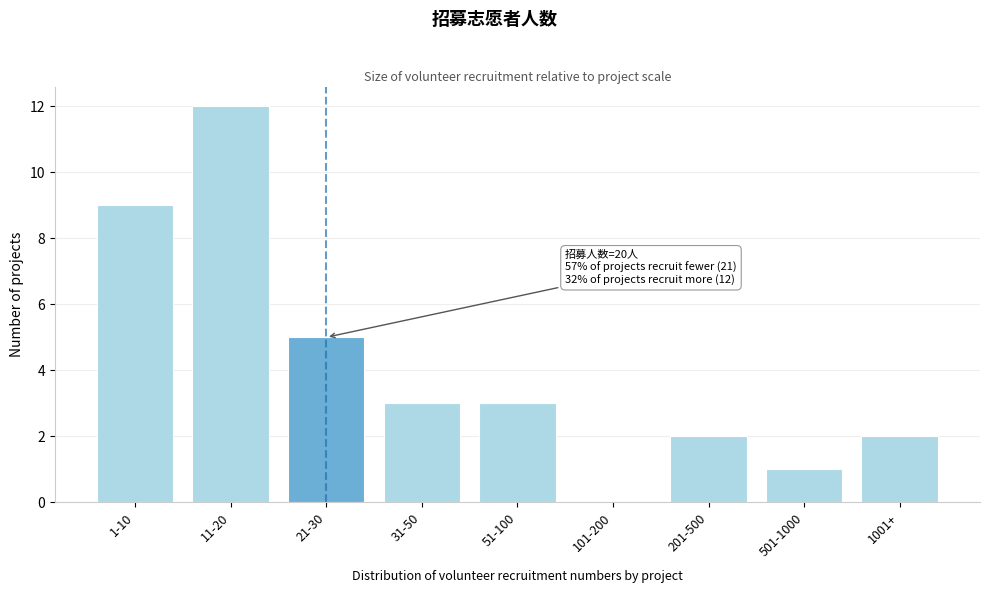

Reading left to right, extract all data points from this chart.

1-10=9	11-20=12	21-30=5	31-50=3	51-100=3	101-200=0	201-500=2	501-1000=1	1001+=2